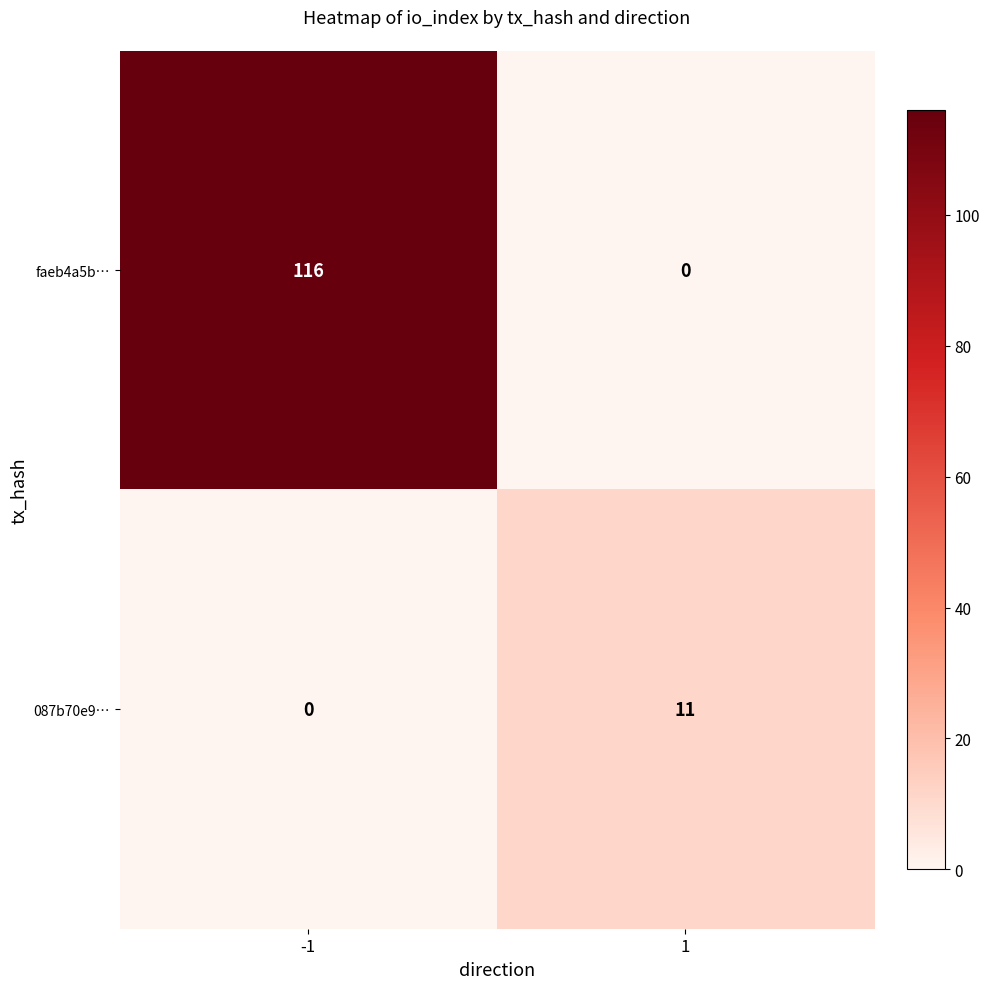

List the series in order of their peak value, highest first.

faeb4a5b…, 087b70e9…